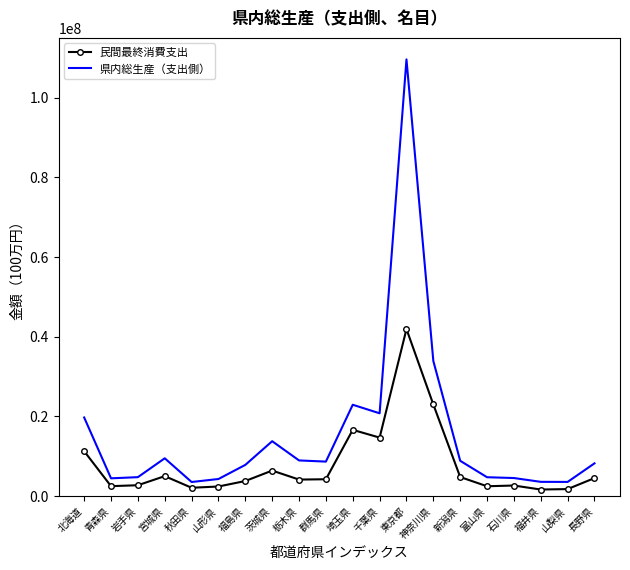

At 埼玉県, list the series in order from largest to smallest.

県内総生産（支出側）, 民間最終消費支出